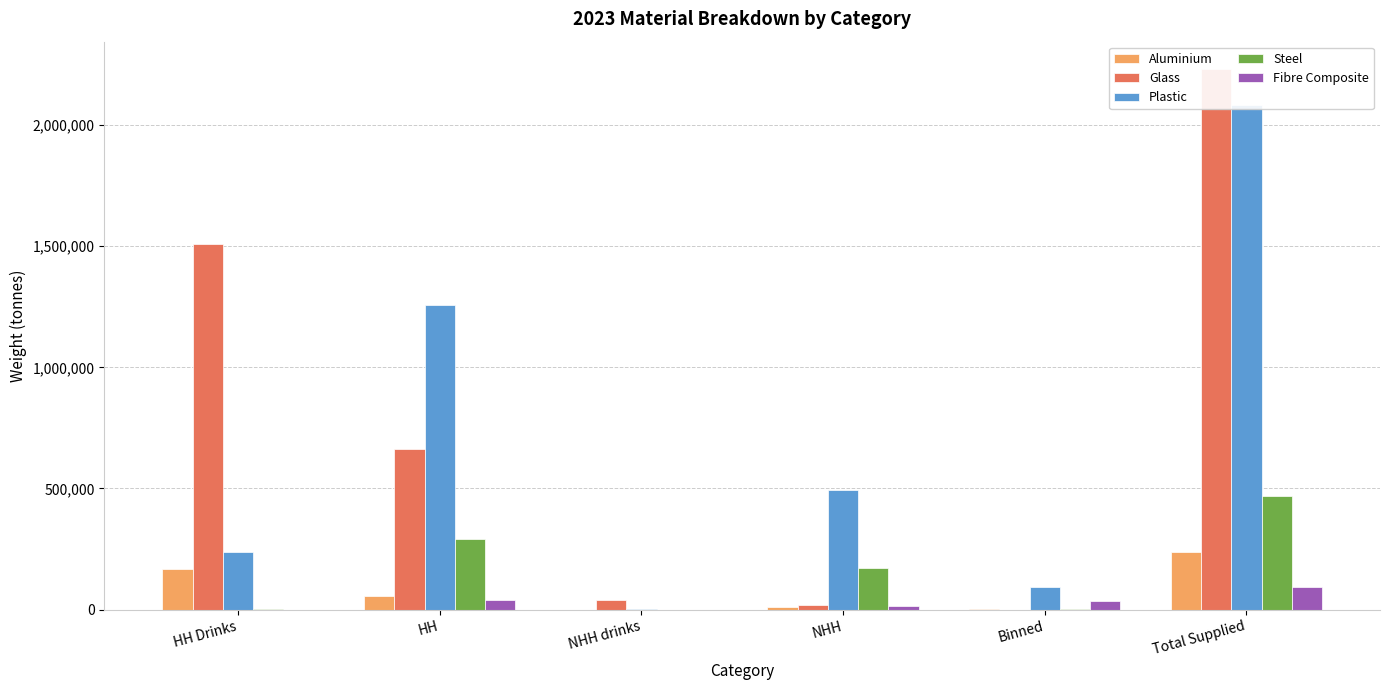

What is the value of the Plastic bar at the 3rd from the left?

2022.1